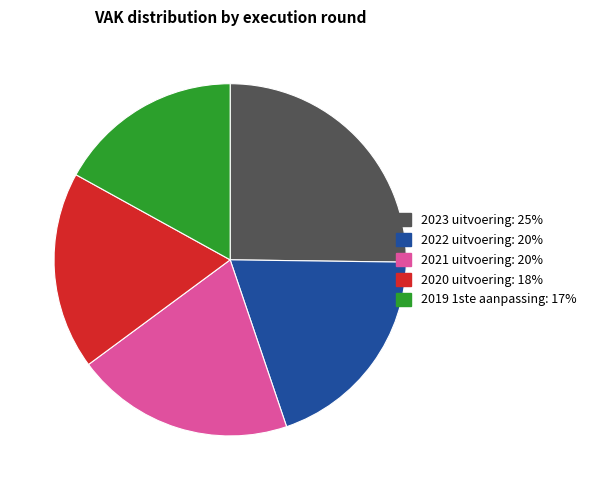

Count the number of slices in the pie.

5